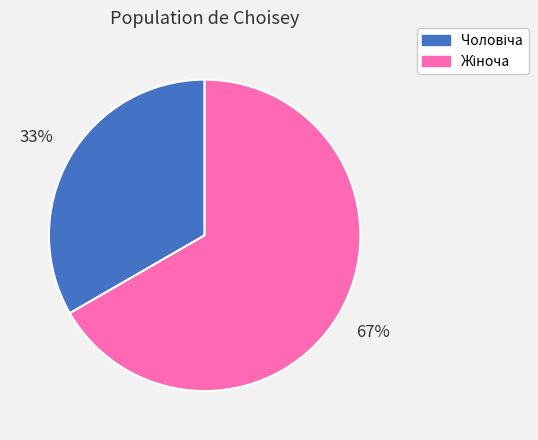

Is there any slice that represents more than half of the pie?

Yes